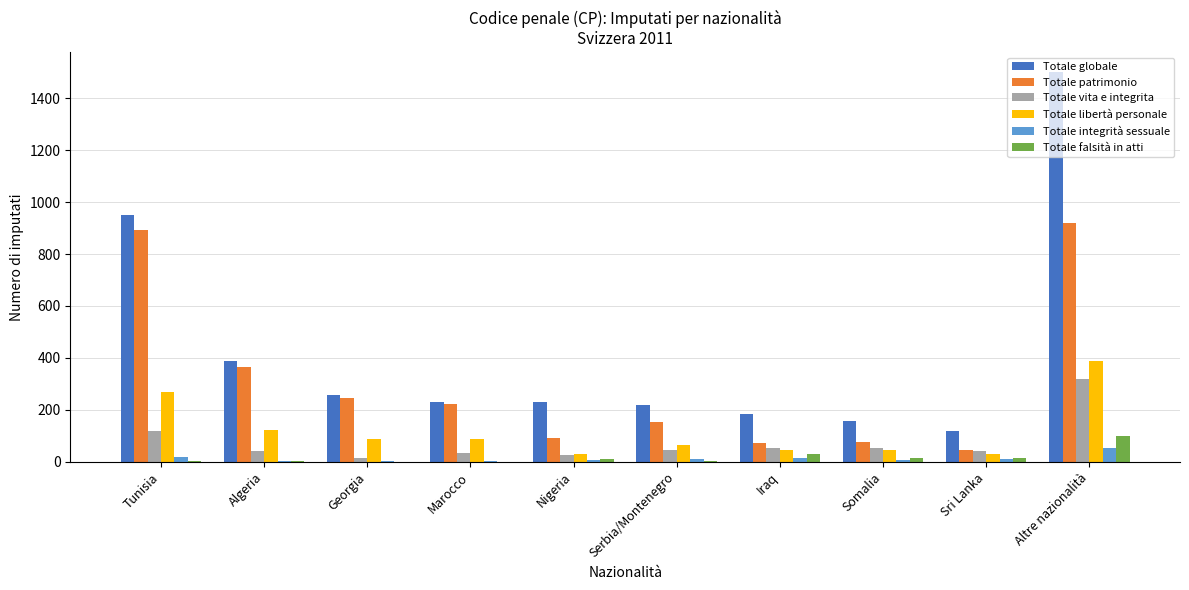

Between Algeria and Nigeria, which series saw the biggest shift?

Totale patrimonio